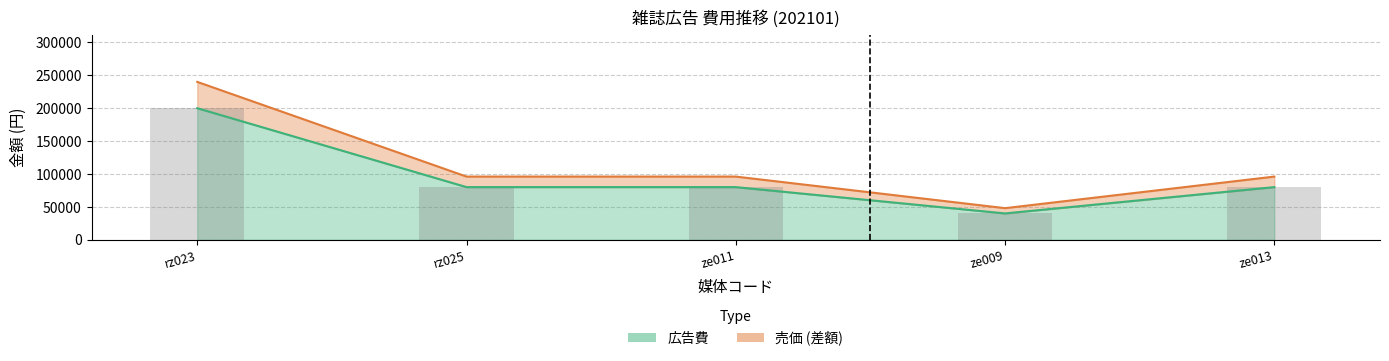

What is the approximate value of 売価 at rz023, to the nearest 10?

240000